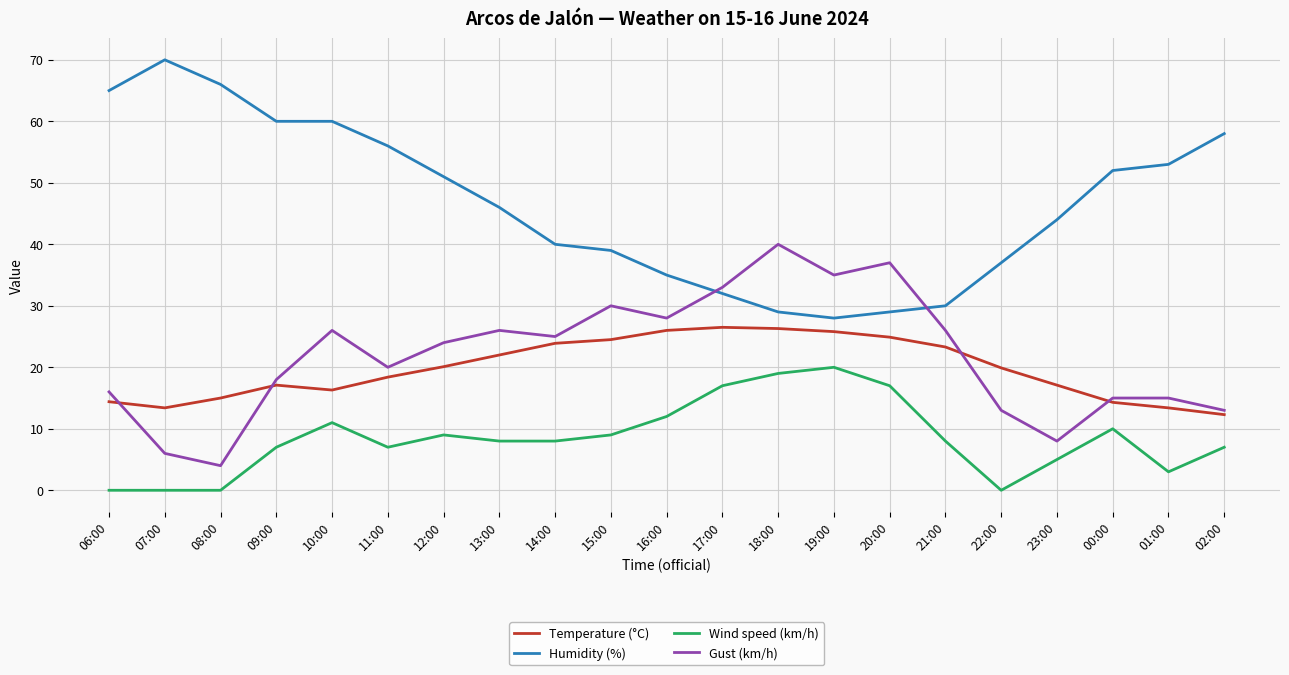

Is the value of Wind speed (km/h) at 20:00 greater than the value of Temperature (°C) at 12:00?

No